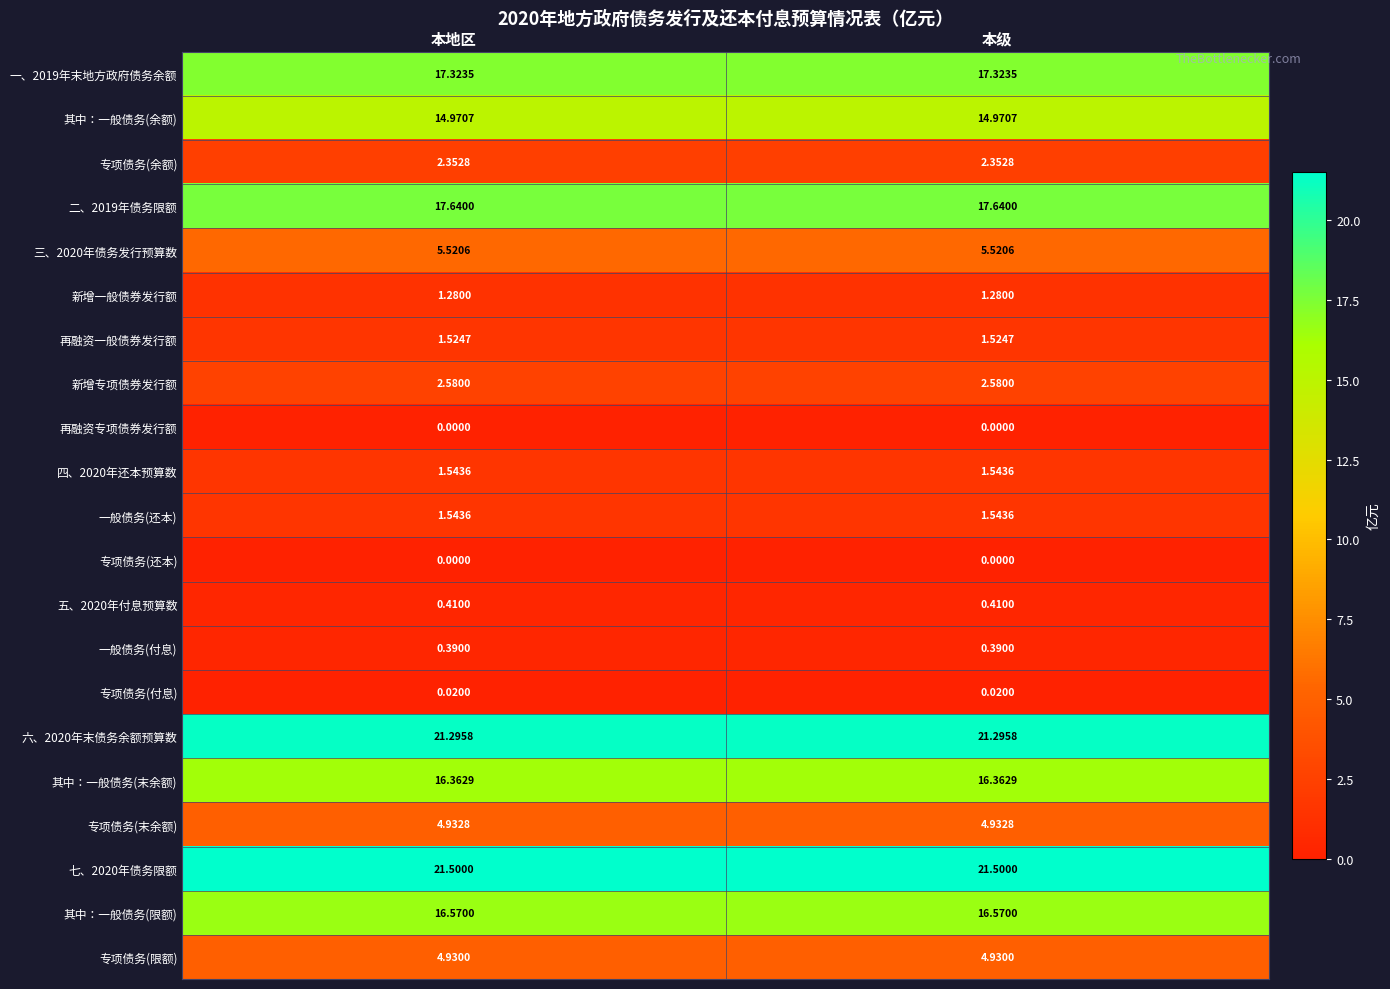

Is the value of 专项债务(末余额) at 本地区 greater than the value of 一般债务(还本) at 本级?

Yes